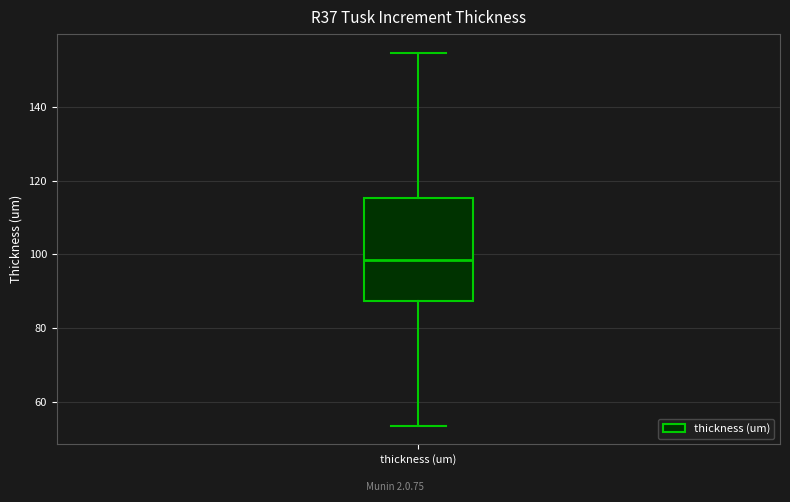

Transcribe this box plot: give where the median line is, the range the box spans, and where the two whiskers end, as read against the y-axis. The values are not printed on the chart, so give them approximately, as read against the axis.

median 98, box 88 to 116, whiskers 54 to 154